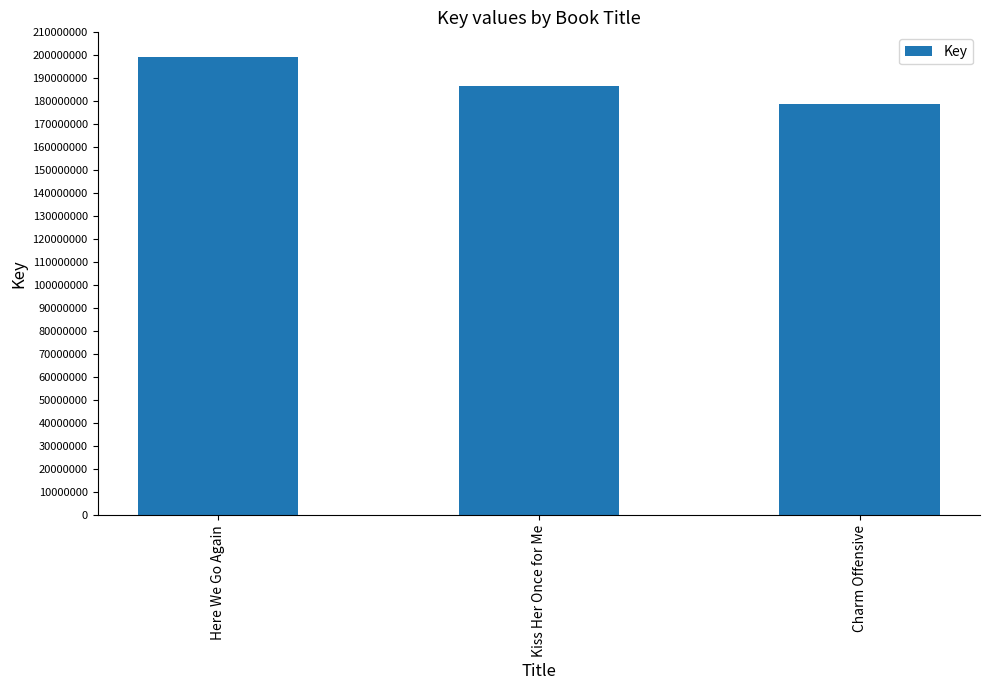

Which label corresponds to the largest value in the chart?

Here We Go Again